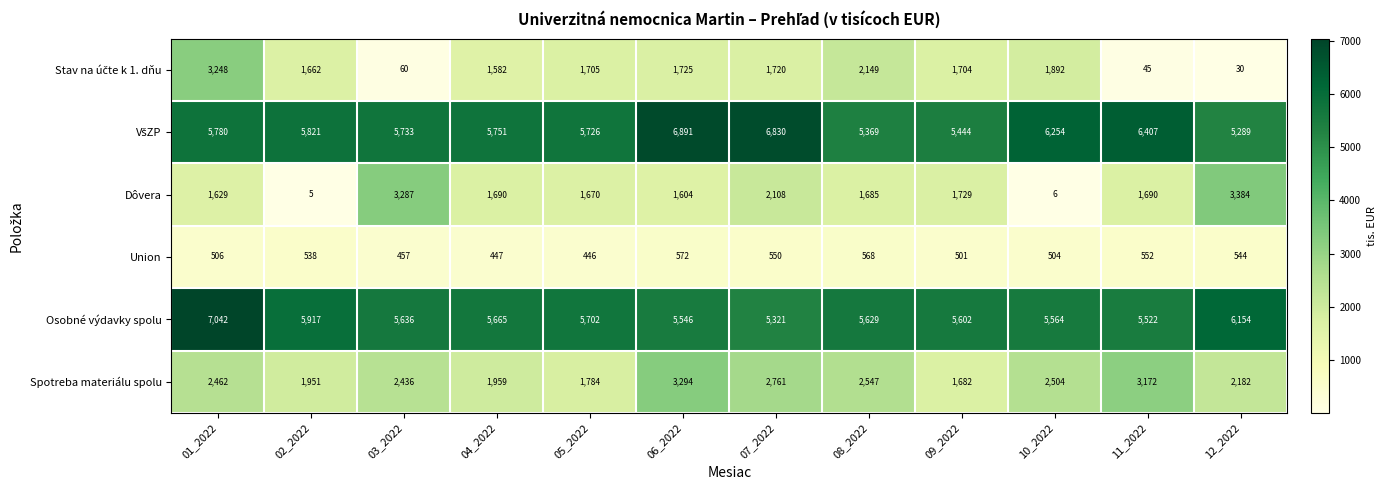

At which category is the sum across all series the highest?

01_2022